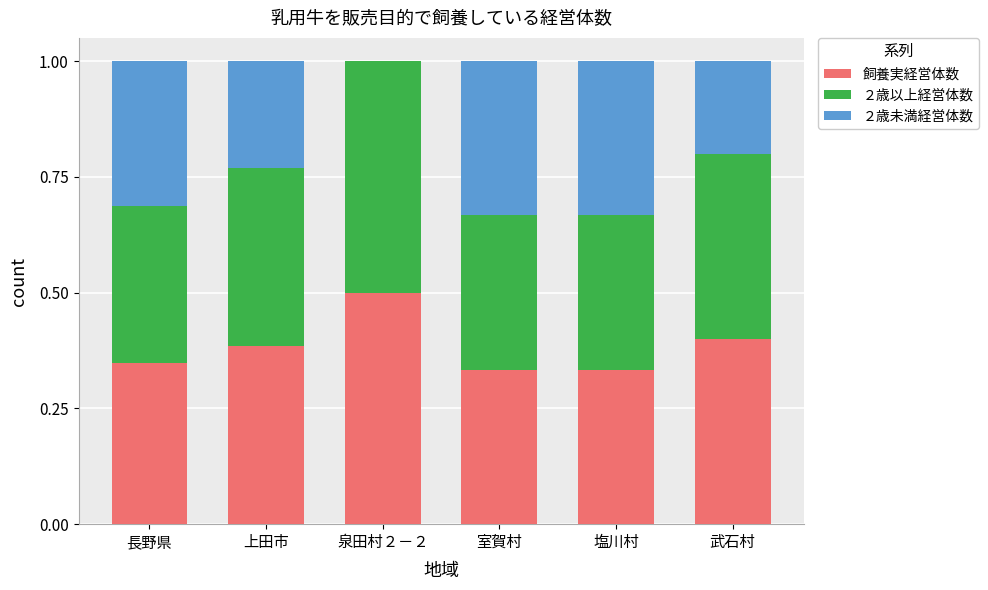

At which label does 飼養実経営体数 reach its peak?

泉田村２－２